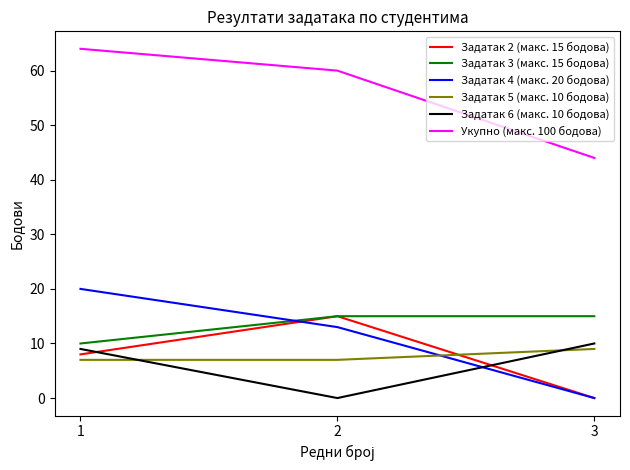

Reading left to right, transcribe all the data shown in this chart.

Задатак 2 (макс. 15 бодова): 8	15	0
Задатак 3 (макс. 15 бодова): 10	15	15
Задатак 4 (макс. 20 бодова): 20	13	0
Задатак 5 (макс. 10 бодова): 7	7	9
Задатак 6 (макс. 10 бодова): 9	0	10
Укупно (макс. 100 бодова): 64	60	44